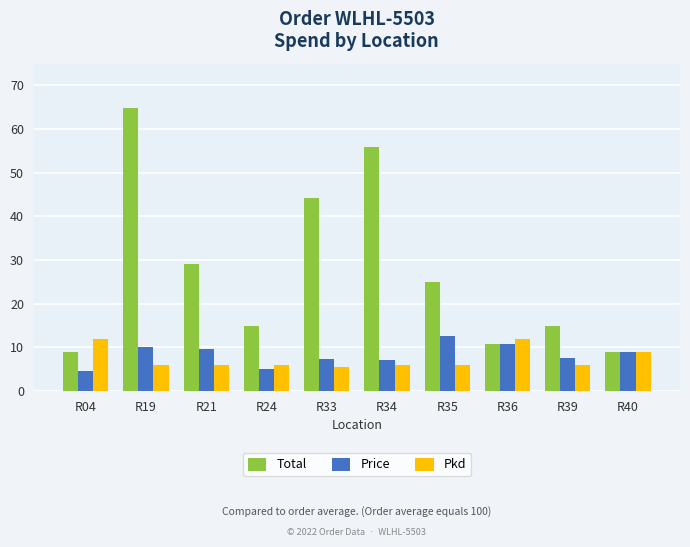

Which series has the widest spread of values?

Total